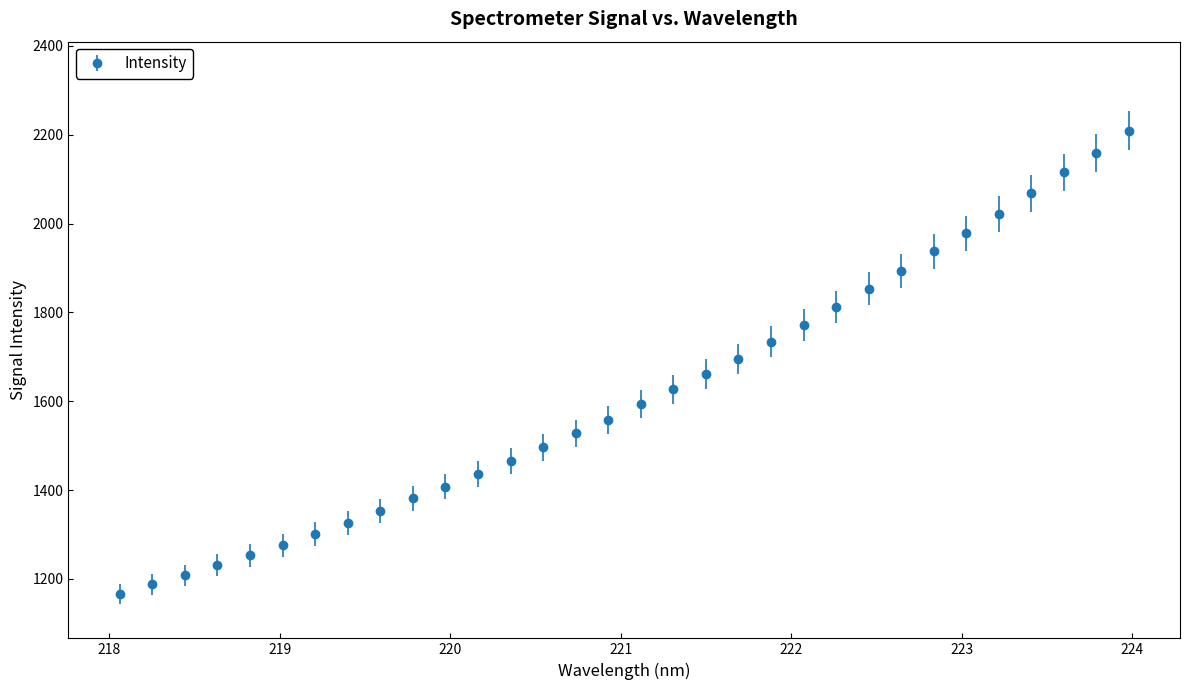

What is the maximum value shown in the chart?

2209.5